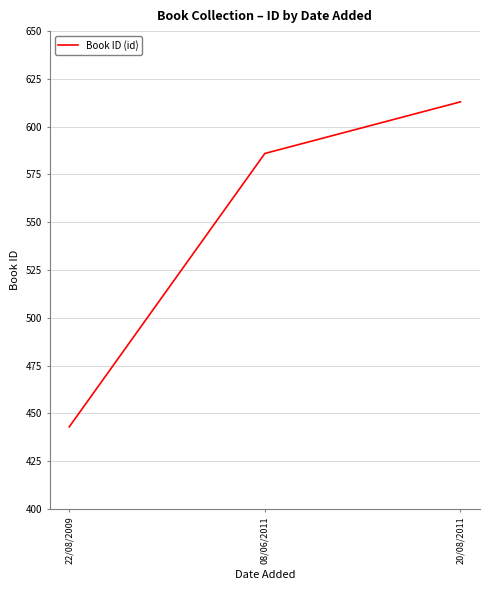

Which label corresponds to the smallest value in the chart?

22/08/2009